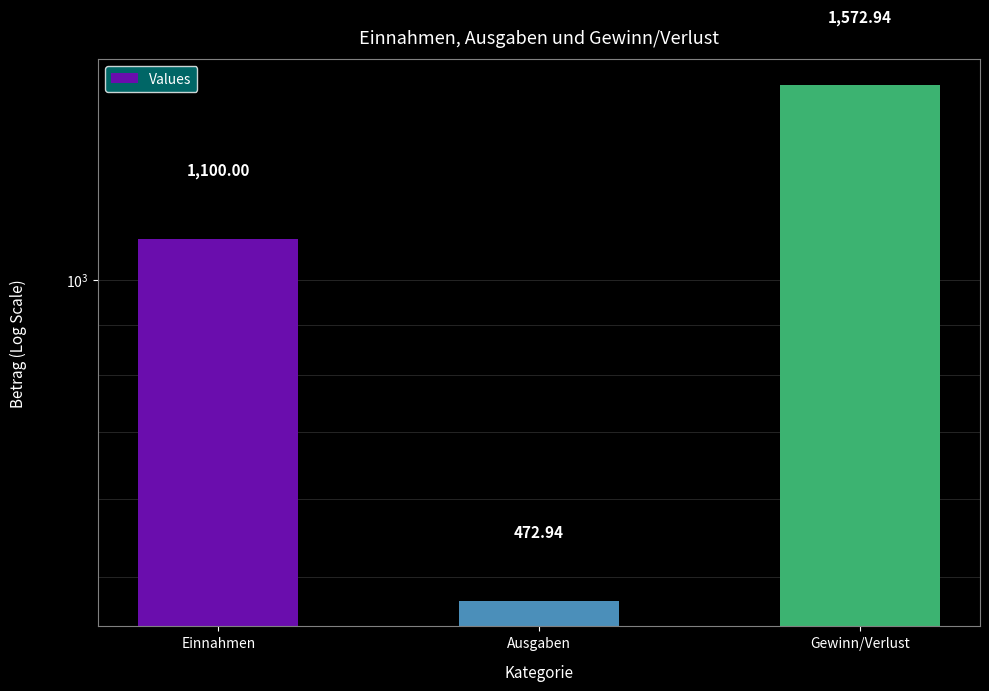

What is the change in value from Ausgaben to Gewinn/Verlust?

+1100.0